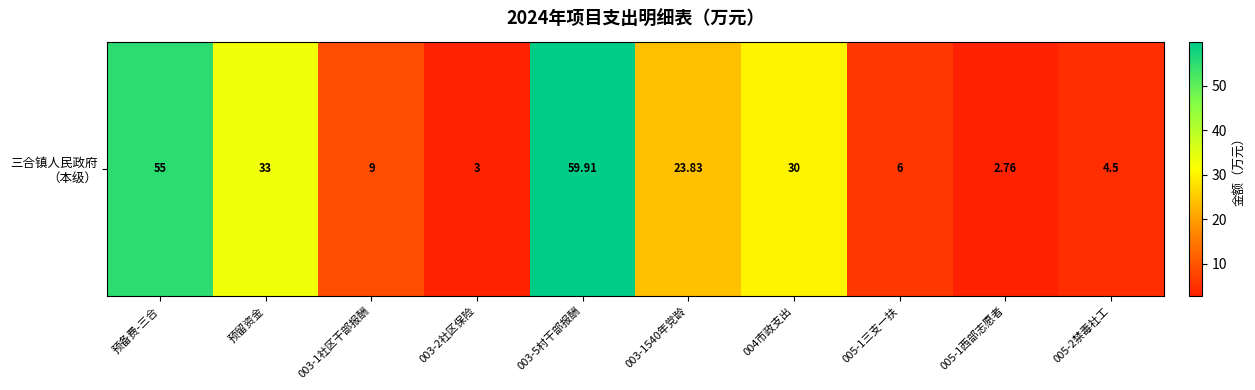

Which category has the highest value across all series?

003-5村干部报酬